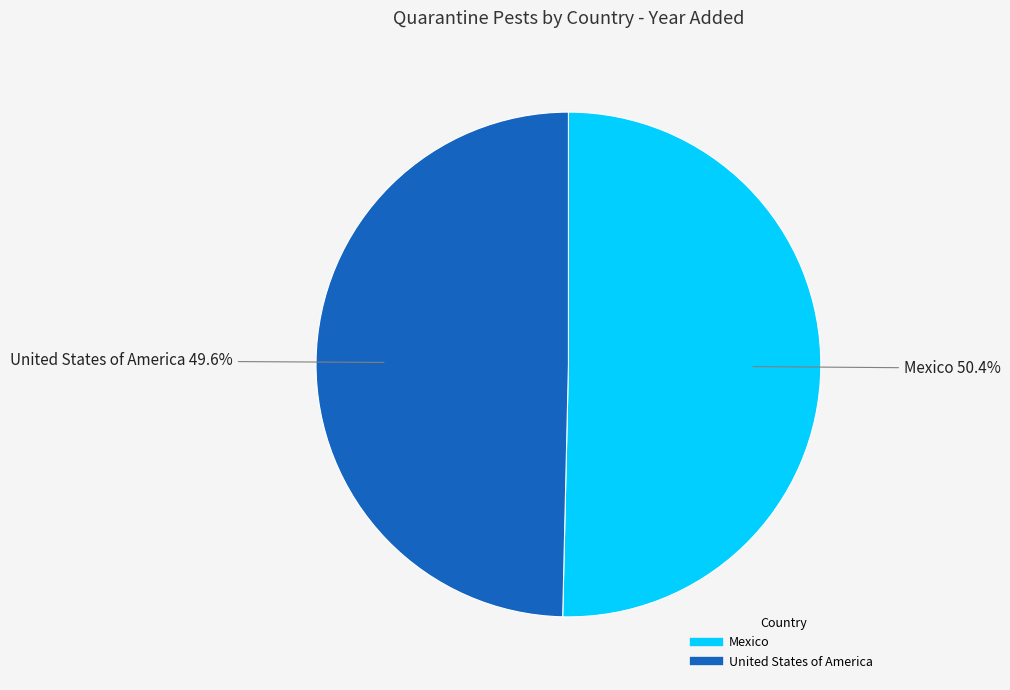

Is the sum of United States of America and Mexico greater than half?

Yes